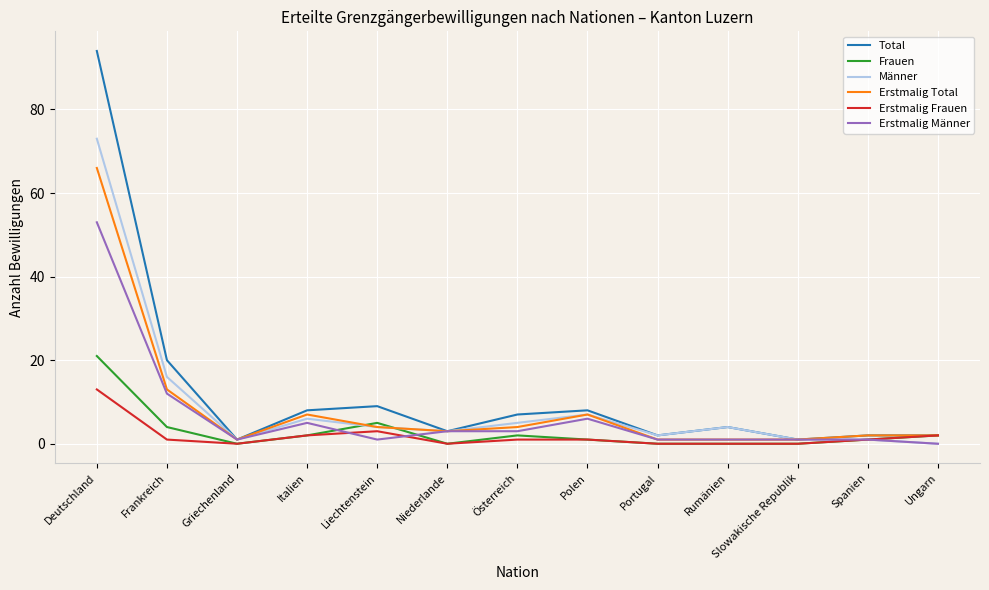

Is the value of Erstmalig Total at Polen greater than the value of Erstmalig Frauen at Österreich?

Yes